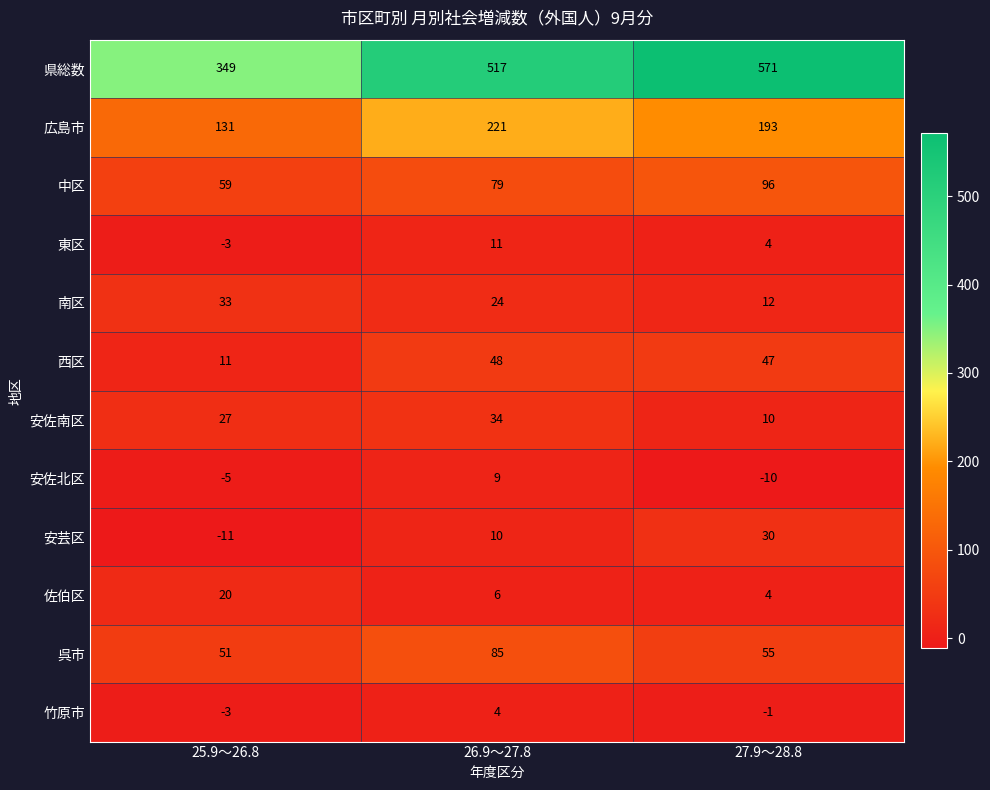

What is the approximate value of 佐伯区 at 27.9～28.8, to the nearest 5?

5